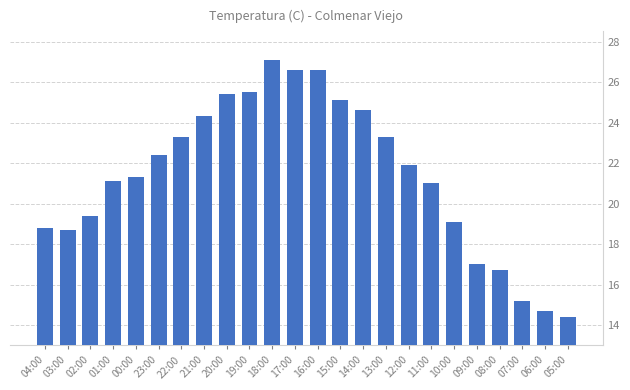

At which category does the chart reach its peak across all series?

18:00